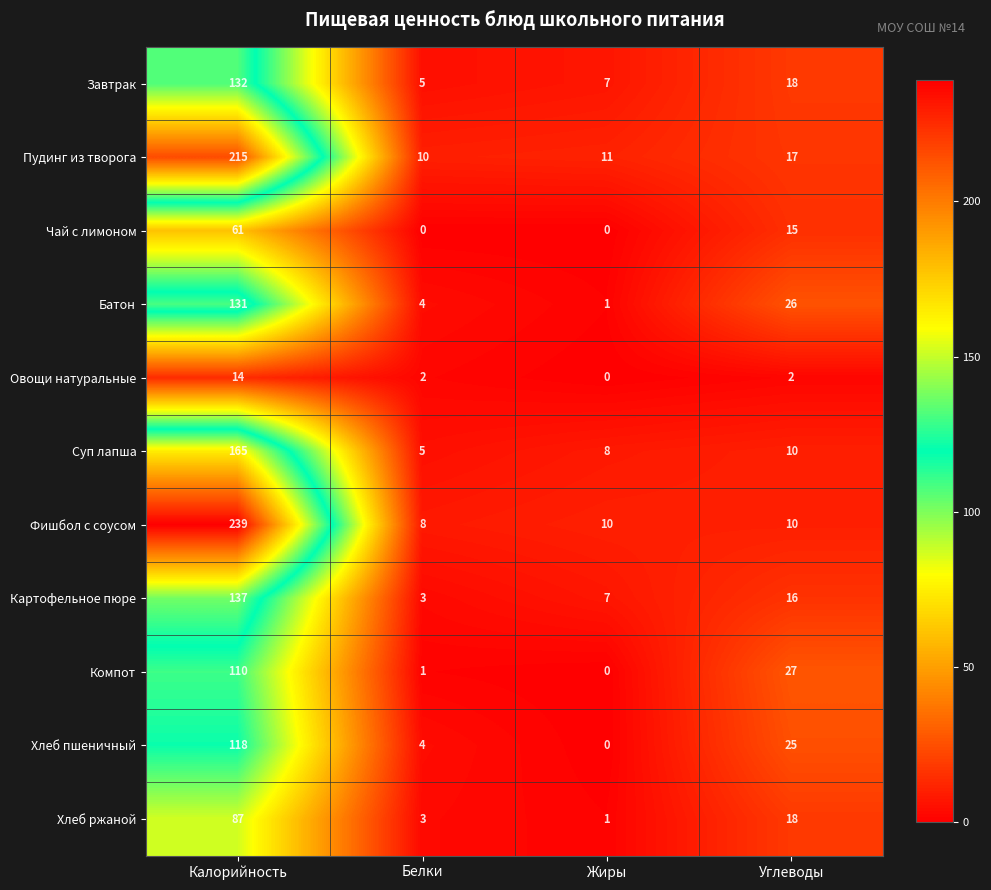

Is the value of Чай с лимоном at Калорийность greater than the value of Компот at Жиры?

Yes